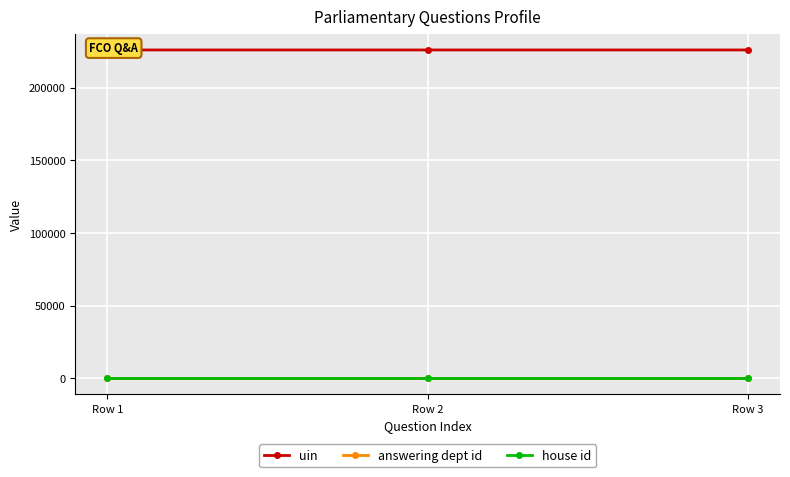

Is the value of uin at Row 2 greater than the value of answering dept id at Row 1?

Yes